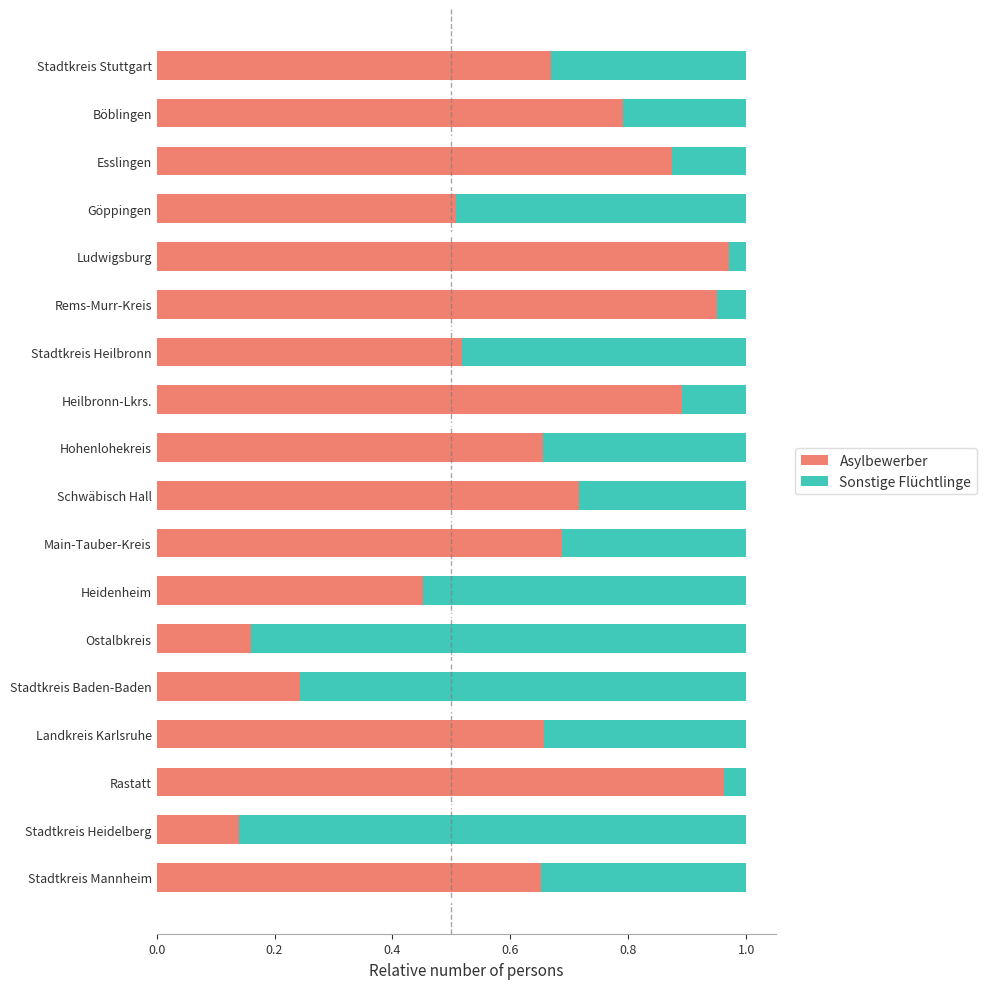

Is it true that Asylbewerber equals 0.1 at Ostalbkreis?

False